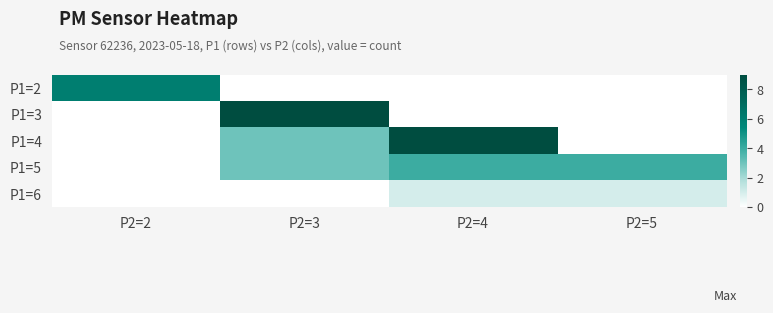

How many categories are shown in the chart?

4